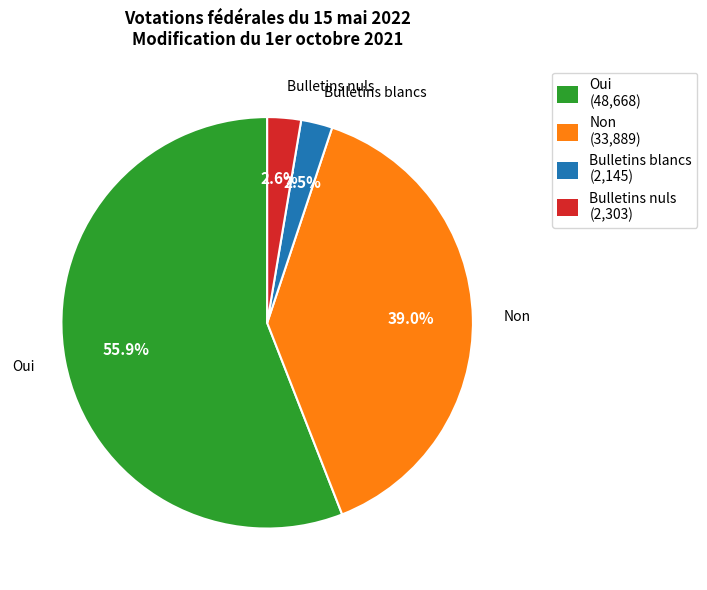

How many segments does this pie chart have?

4